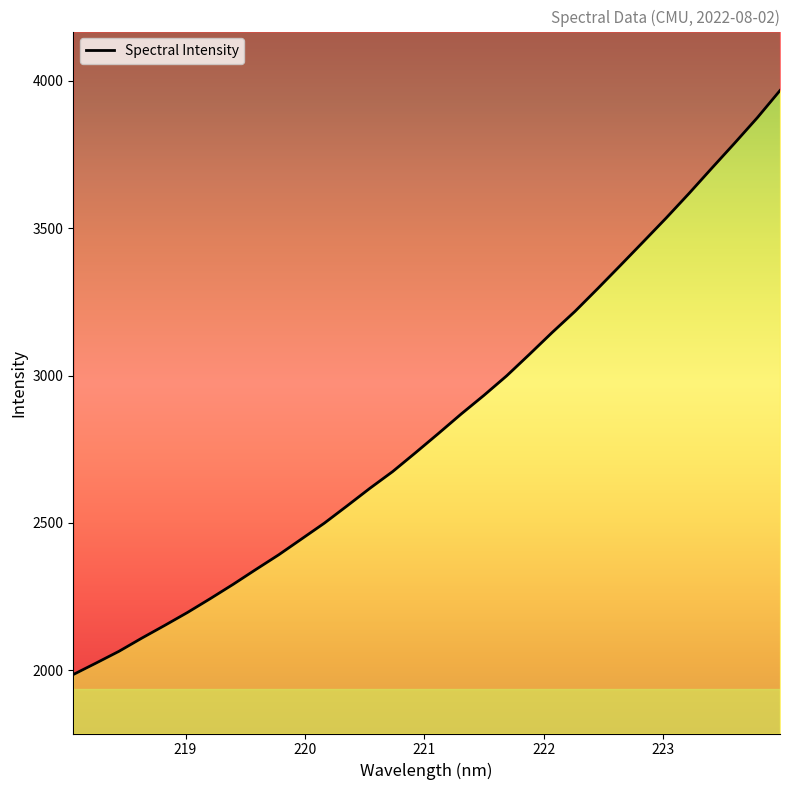

What is the average value?

2843.2